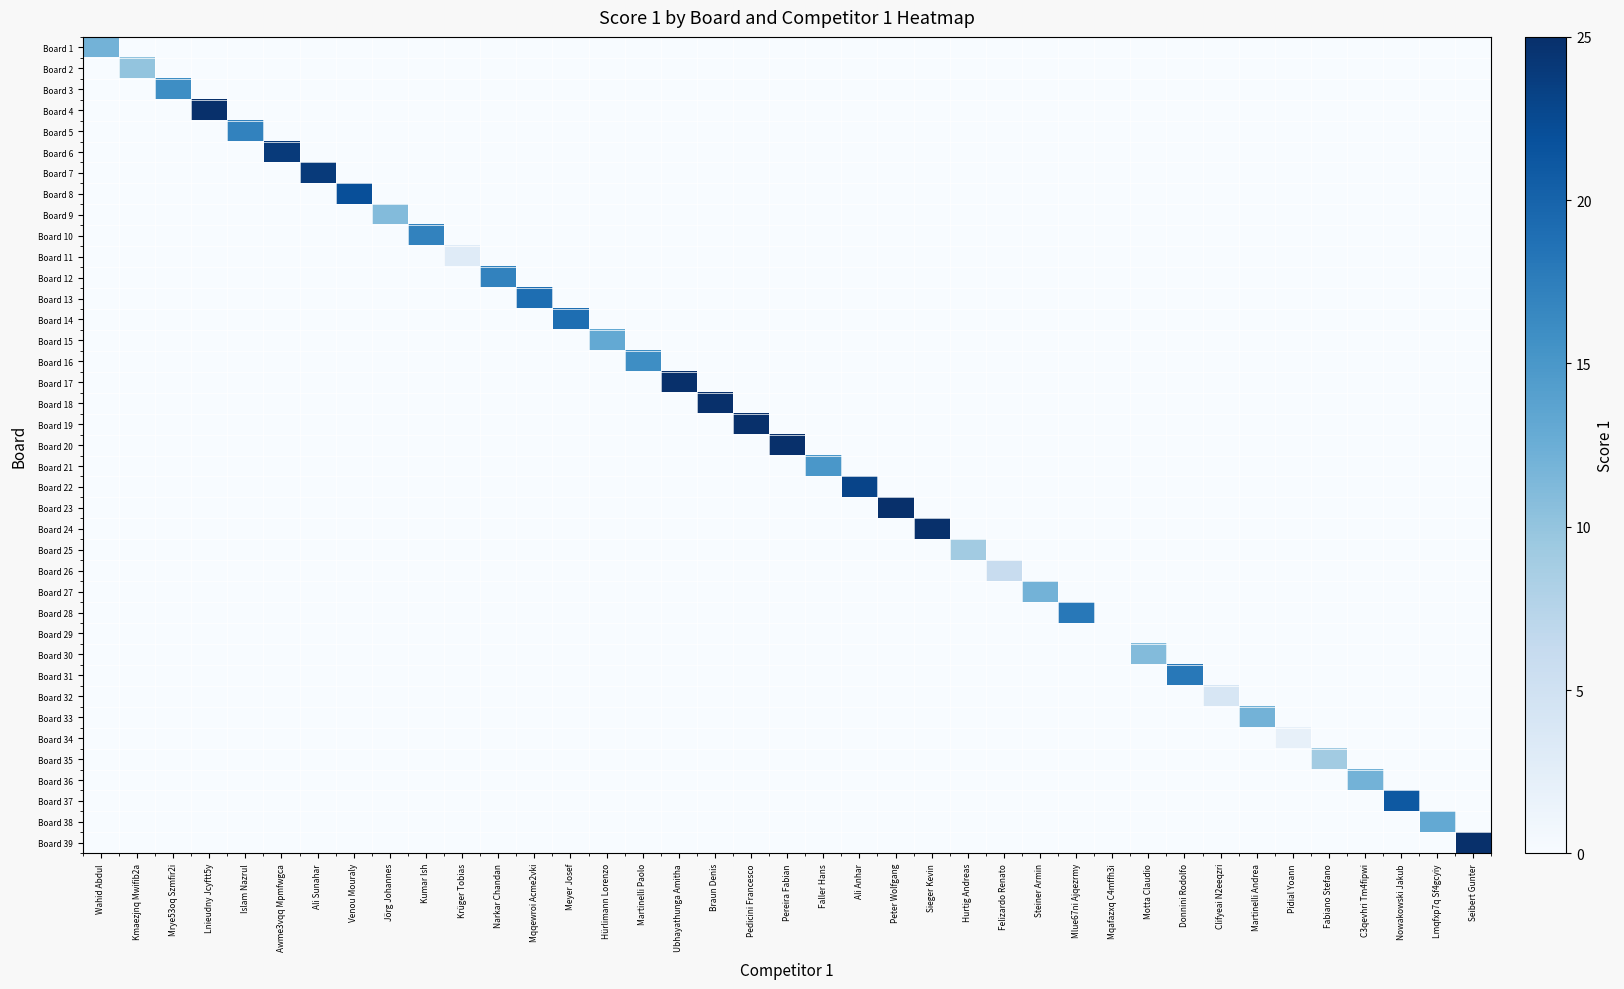

Which label corresponds to the largest value in the chart?

Lnieudny Jcyftt5y